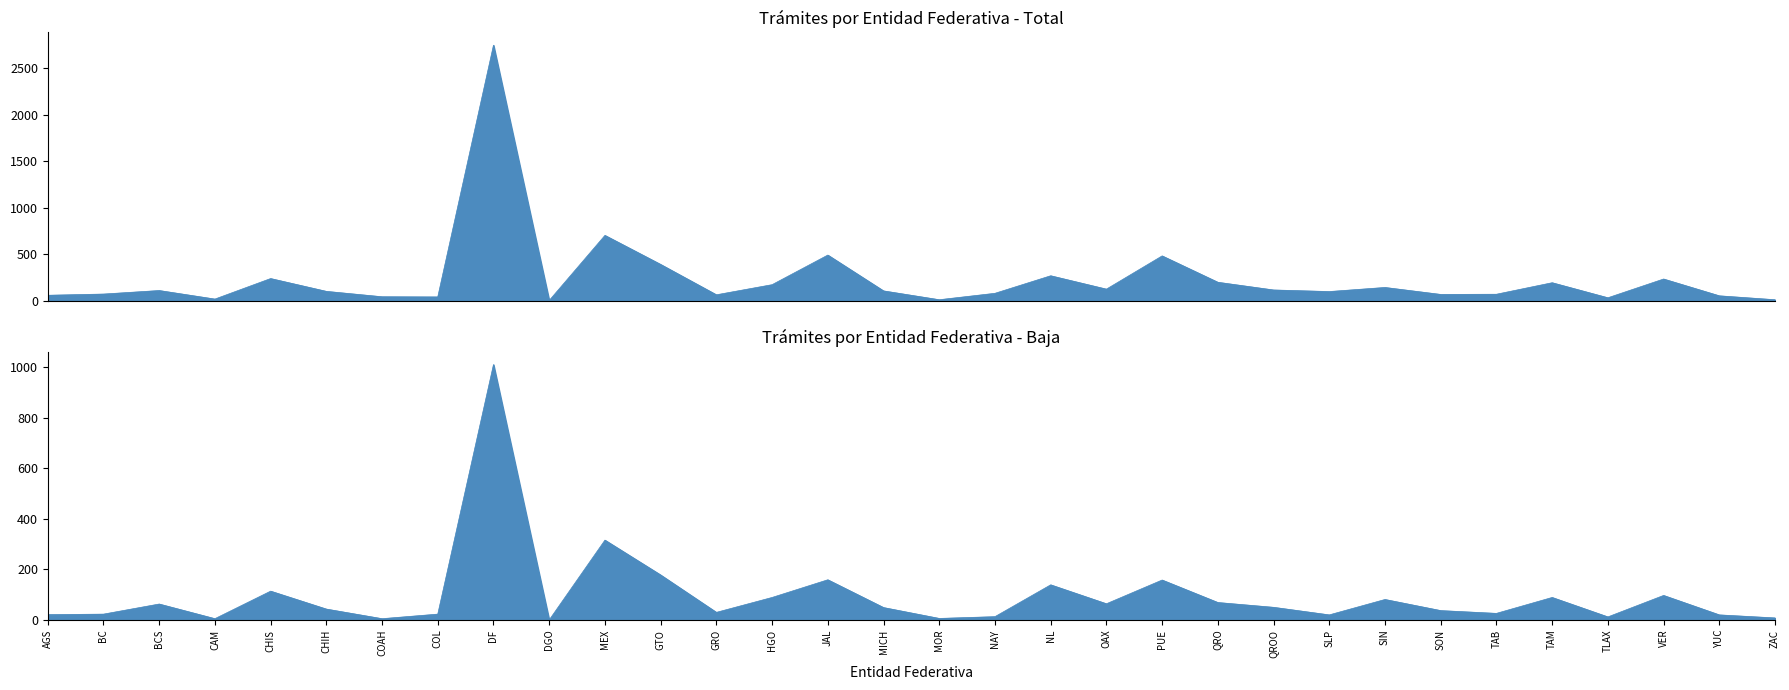

What are all the series names shown in the legend?

Total, Baja